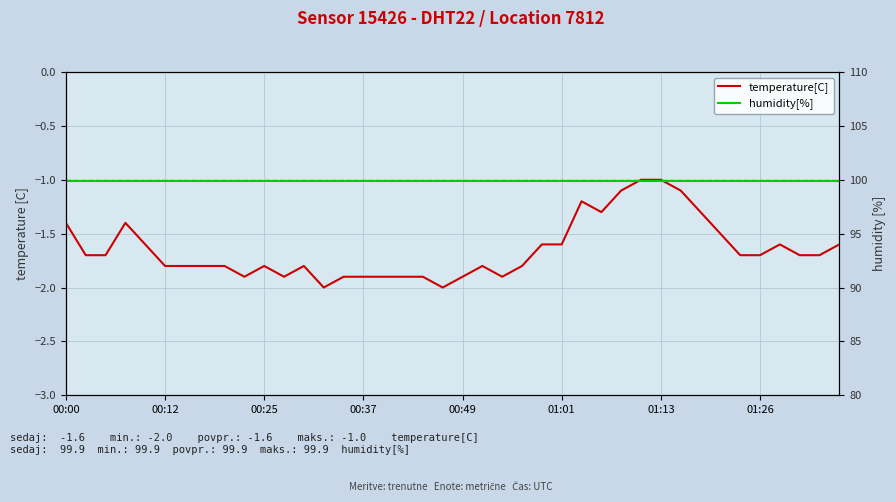

What is the value of the temperature[C] point at the 26th from the left?

-1.6